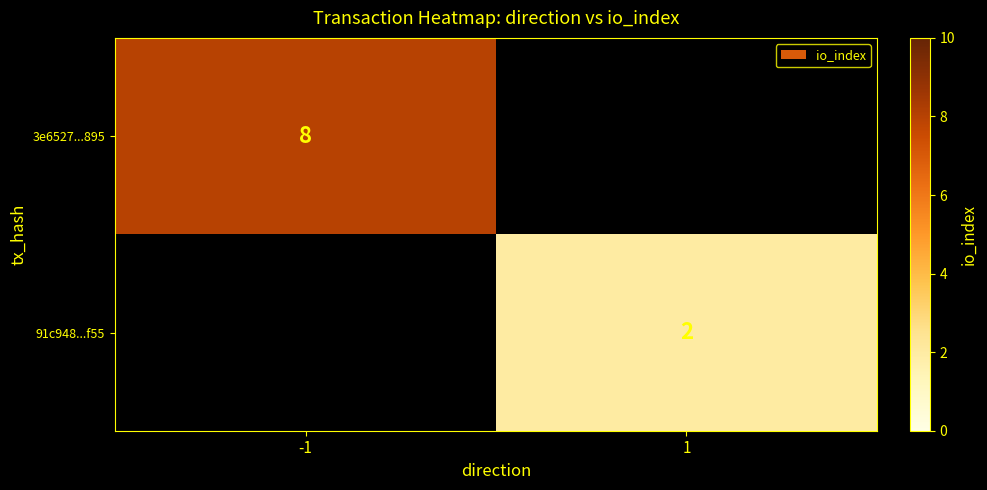

At how many categories does at least one series exceed 6?

1